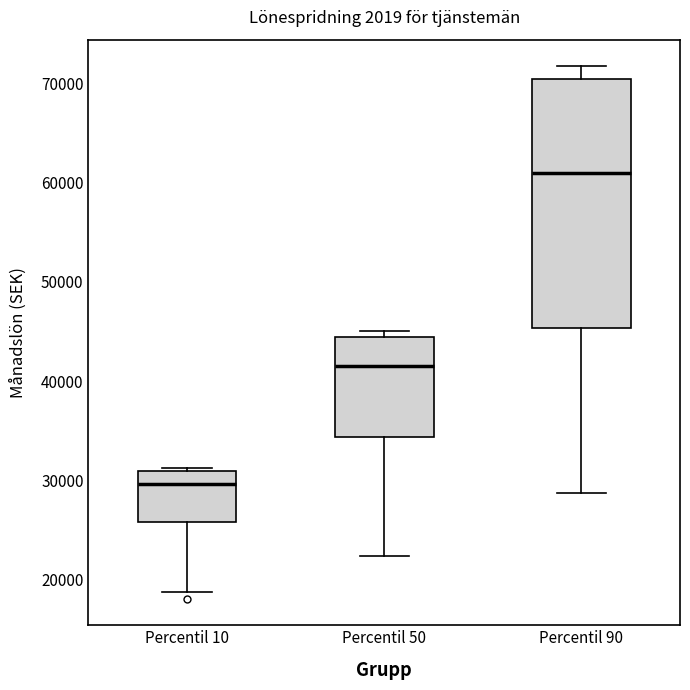

Which box is the tallest, from its lower edge to its upper edge?

Percentil 90